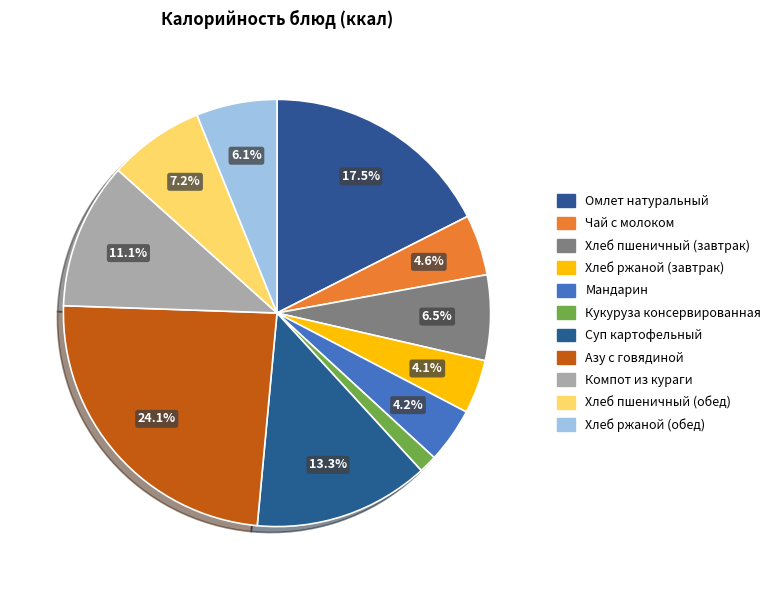

Count the number of slices in the pie.

11